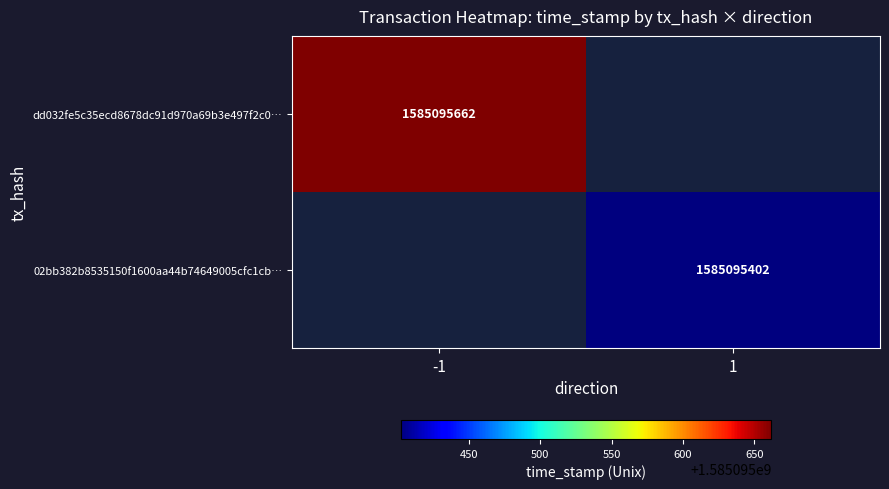

Rank the series by their average value, from lowest to highest.

02bb382b8535150f1600aa44b74649005cfc1cb, dd032fe5c35ecd8678dc91d970a69b3e497f2c0